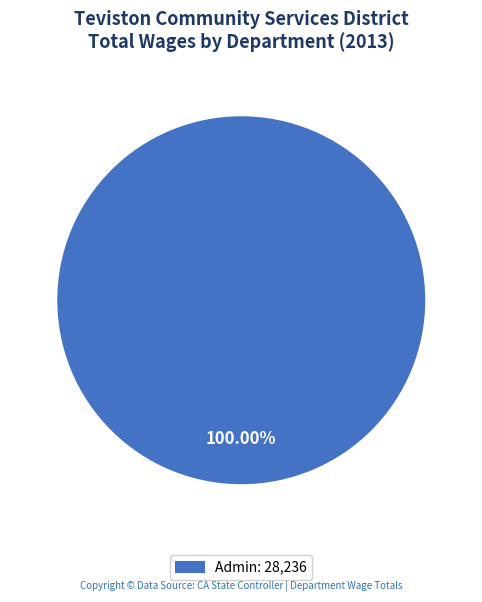

Count the number of slices in the pie.

1